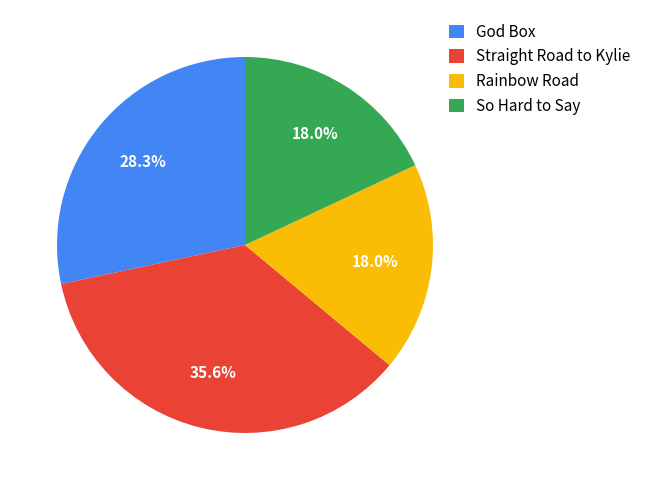

What is the total percentage of God Box and So Hard to Say?

46.3%